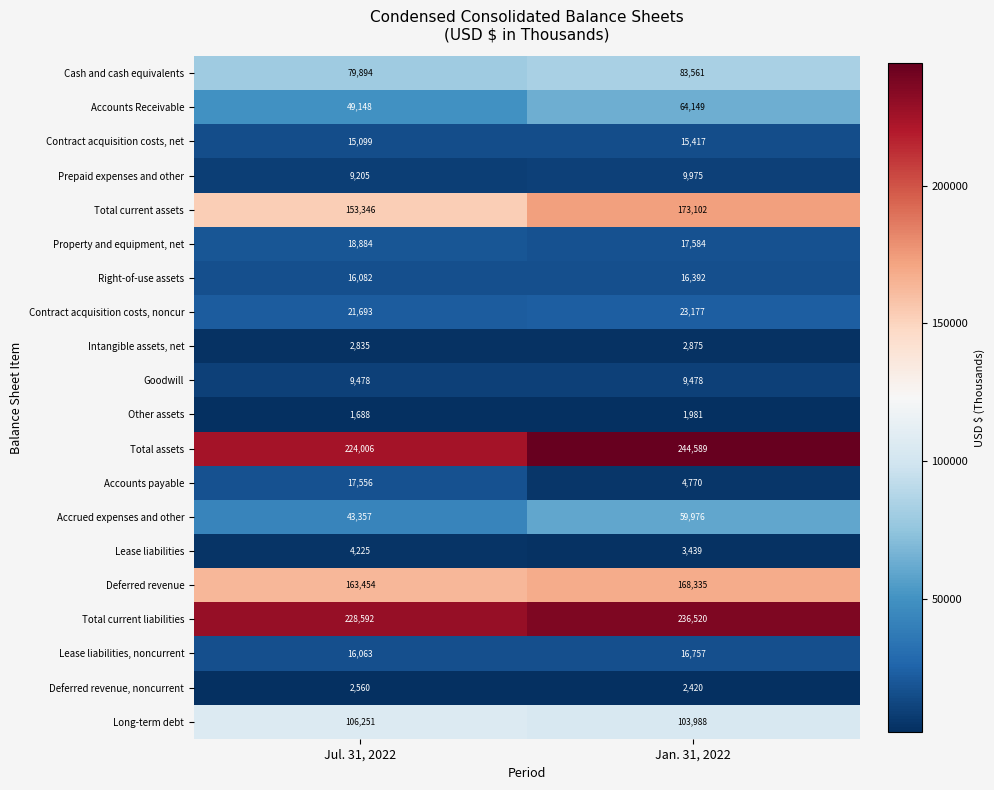

What is the sum of all Cash and cash equivalents values?

163455